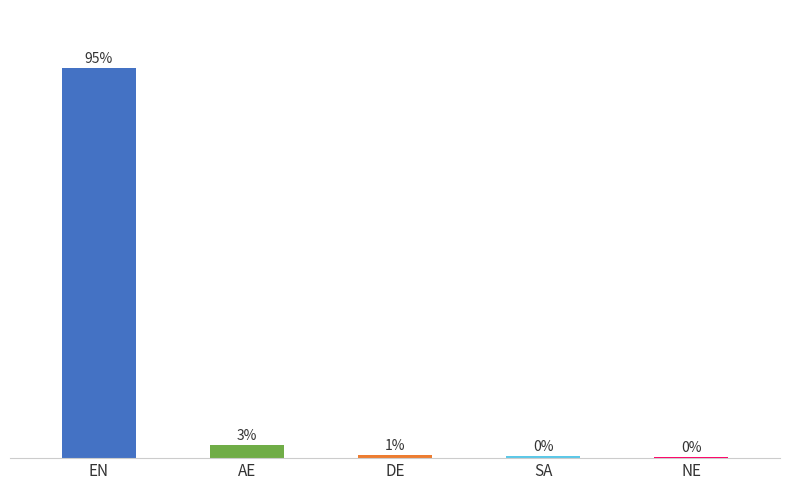

What position from the right is AE?

4